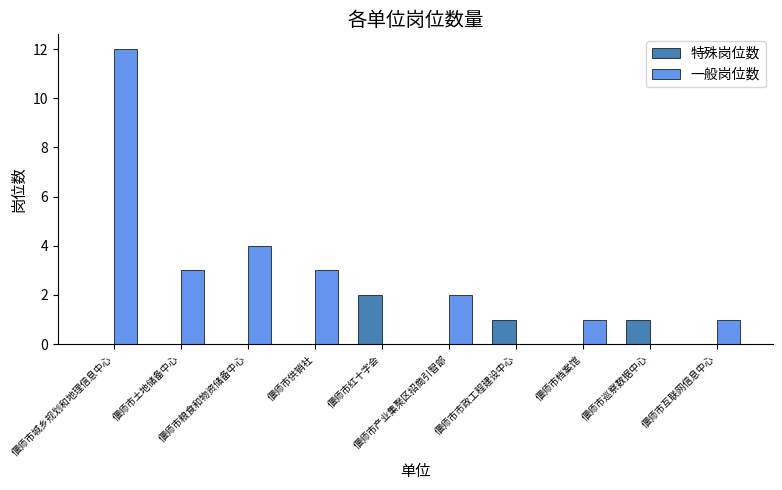

Are the bars grouped side by side (vs. stacked)?

Yes